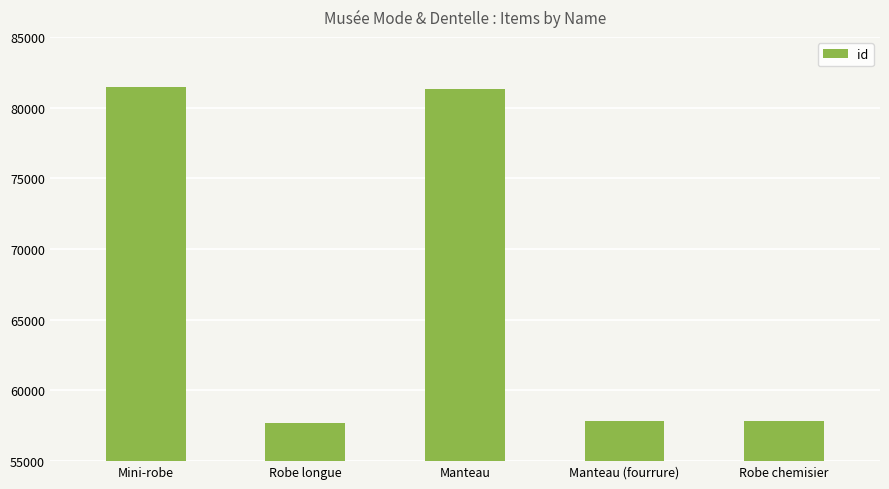

What is the label of the 1st bar from the right?

Robe chemisier